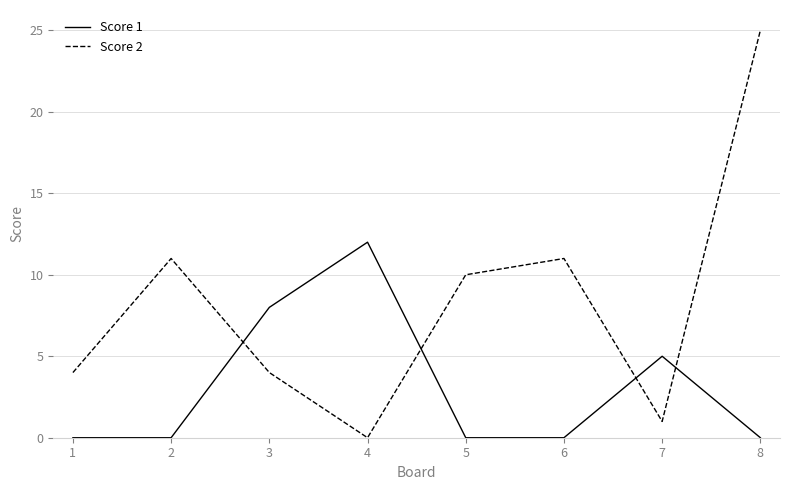

At which category does the chart reach its peak across all series?

8